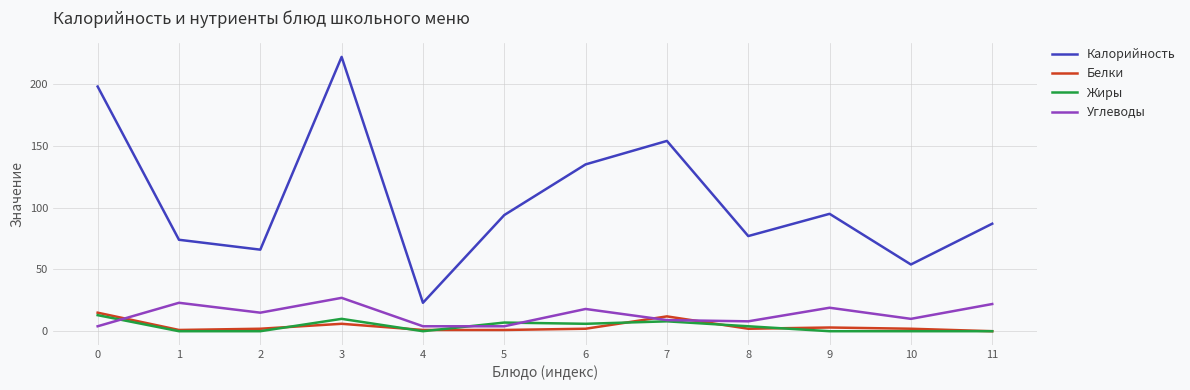

What is the greatest value displayed?

222